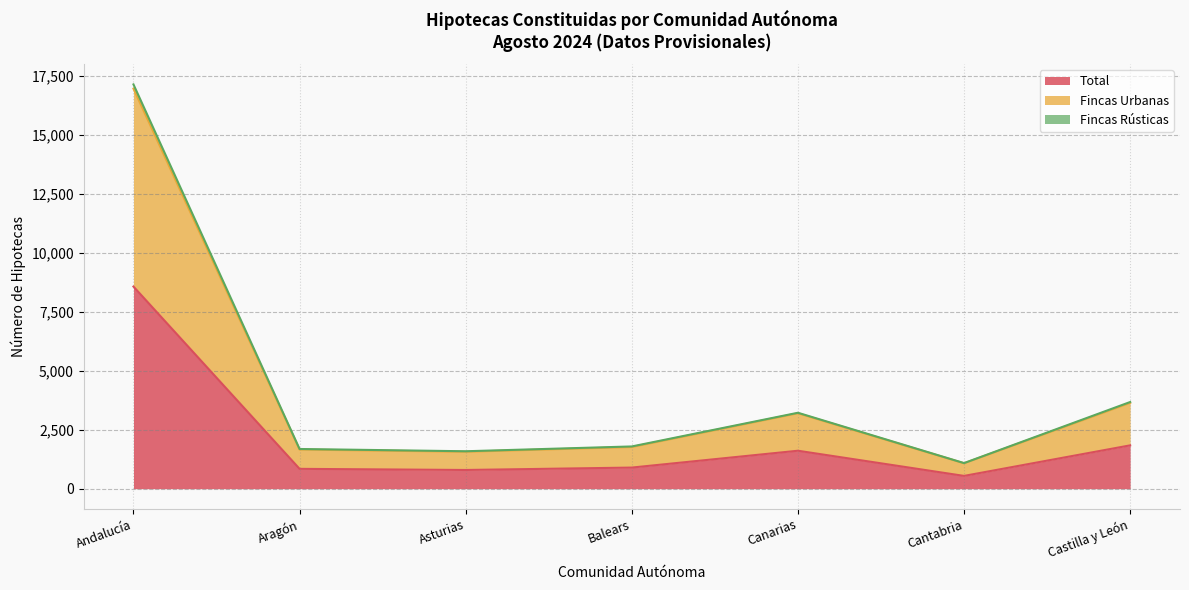

At which label is Total (Número) closest to 4557?

Castilla y León